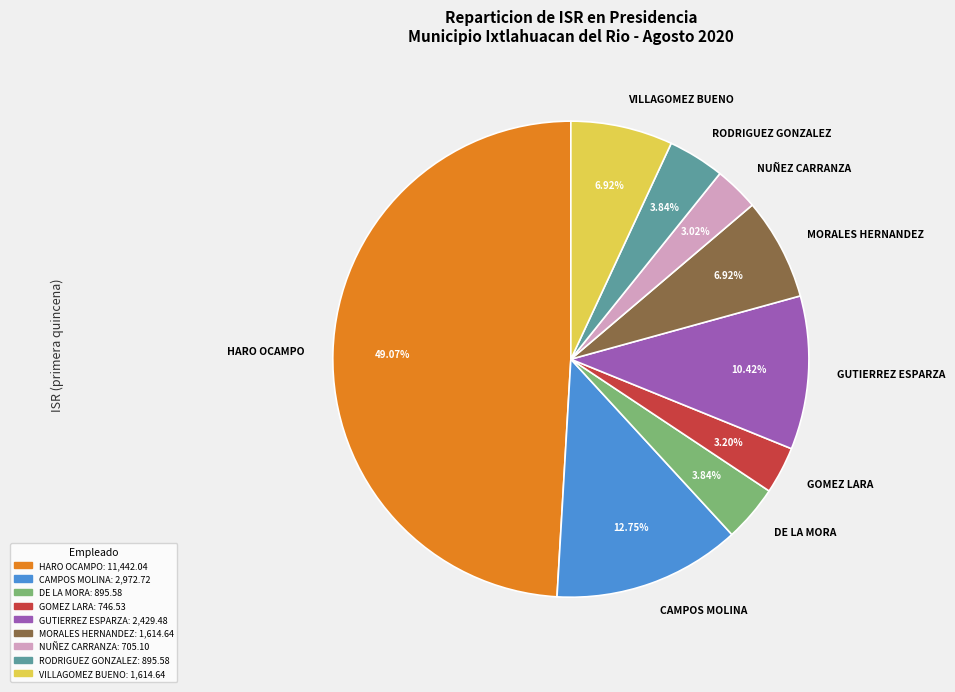

Which category has the biggest portion of the pie?

HARO OCAMPO